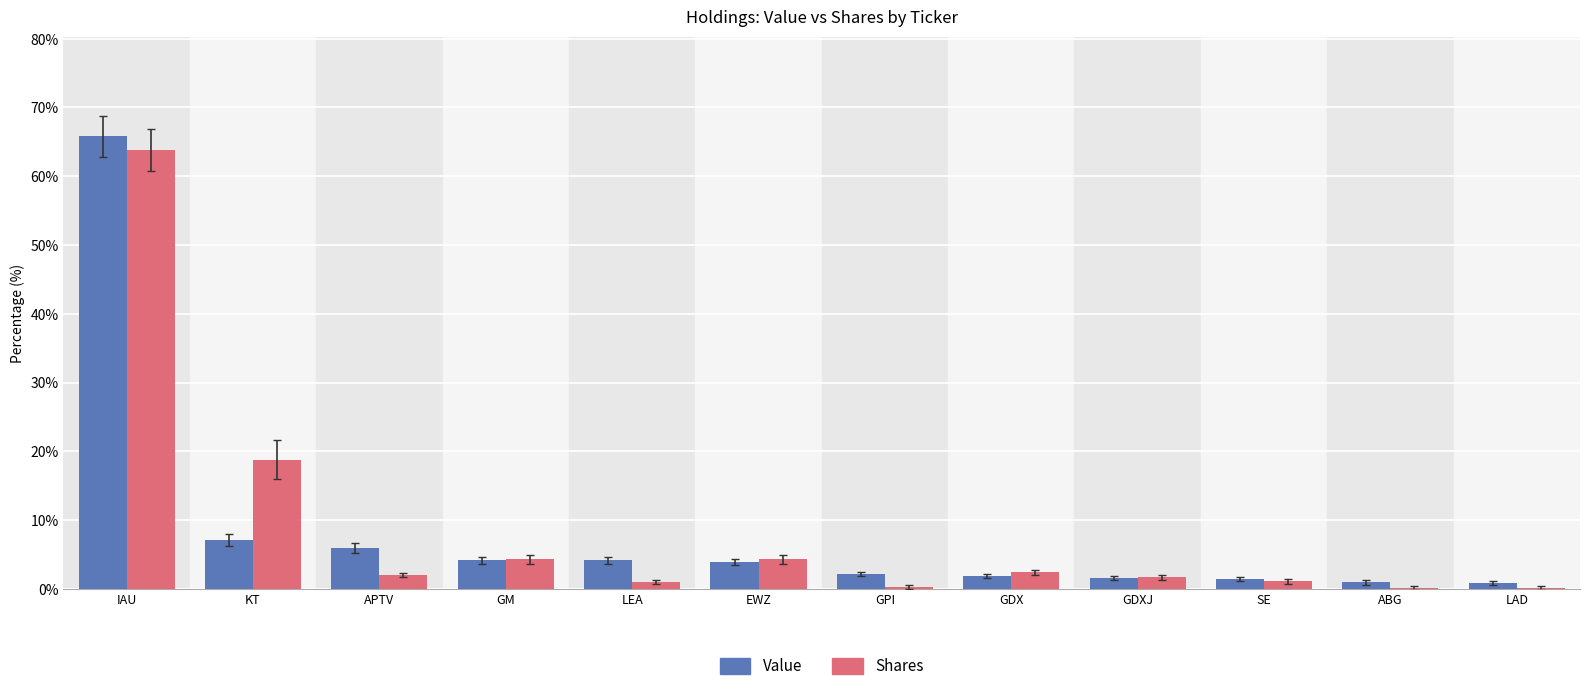

Which category has the highest value in the Shares series?

IAU